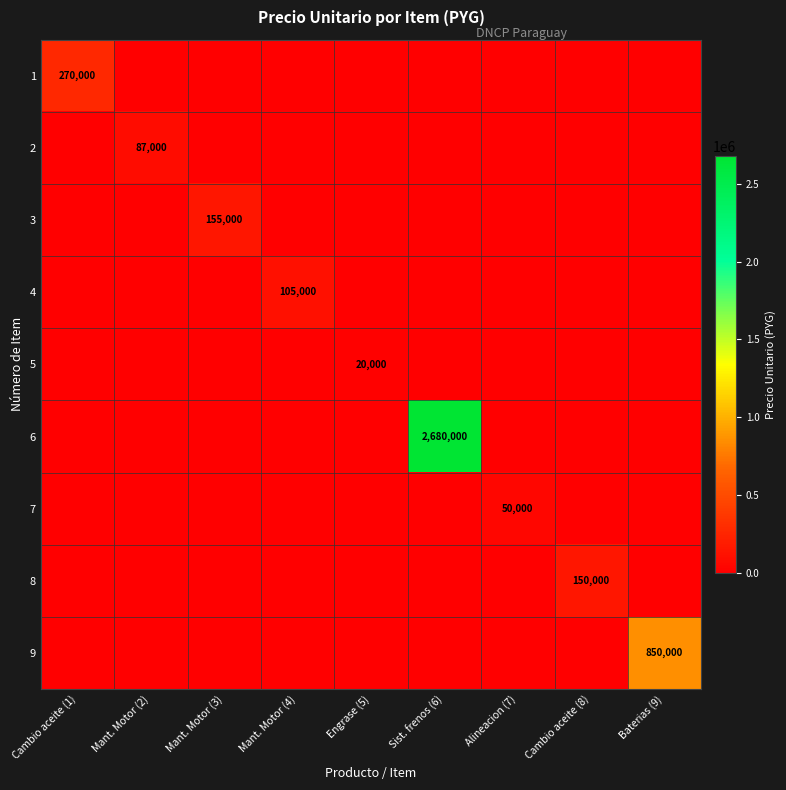

The 1 series shows 113944 at Cambio aceite (1). True or false?

False